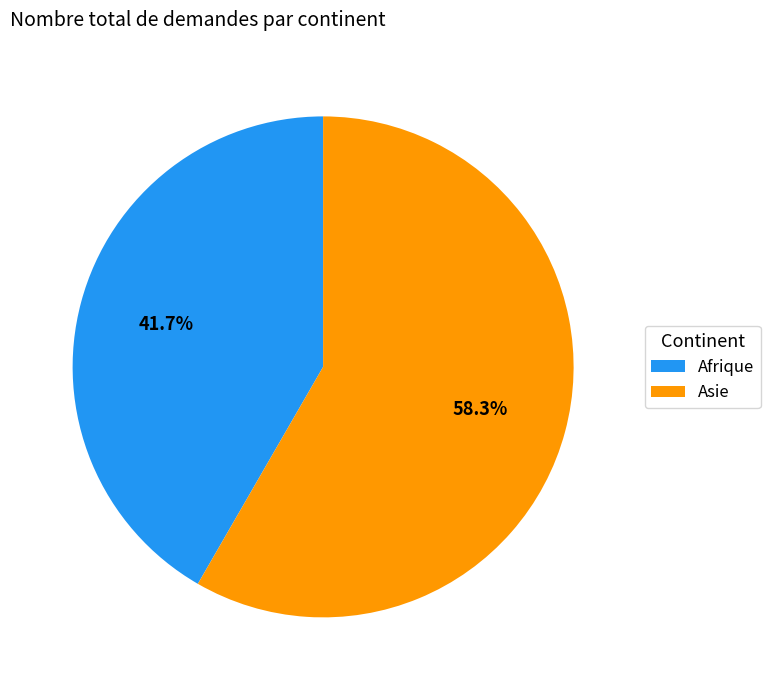

Approximately how many times larger is the value at Asie compared to Afrique?

1.4